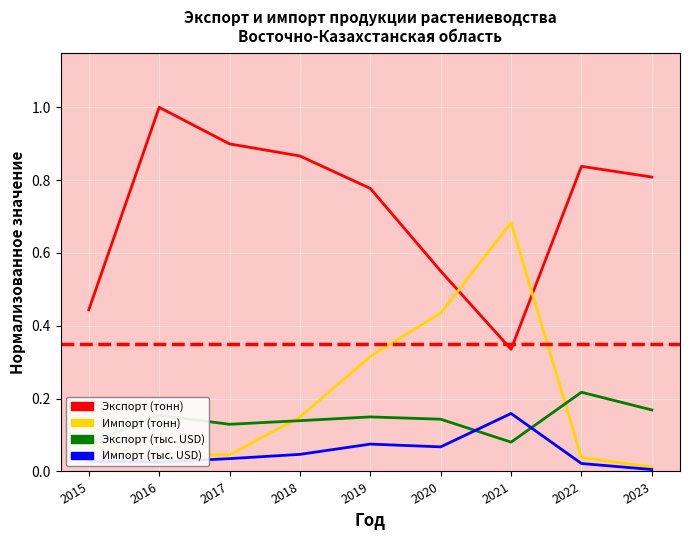

Reading right to left, list all the values displayed in this chart.

Экспорт (тонн): 0.8	0.8	0.3	0.6	0.8	0.9	0.9	1.0	0.4
Импорт (тонн): 0.0	0.0	0.7	0.4	0.3	0.1	0.0	0.0	0.1
Экспорт (тыс. USD): 0.2	0.2	0.1	0.1	0.1	0.1	0.1	0.2	0.1
Импорт (тыс. USD): 0.0	0.0	0.2	0.1	0.1	0.0	0.0	0.0	0.0